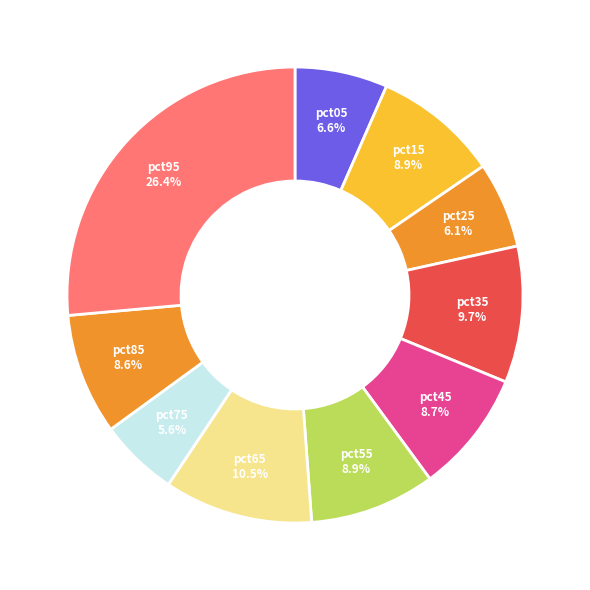

How many segments does this pie chart have?

10